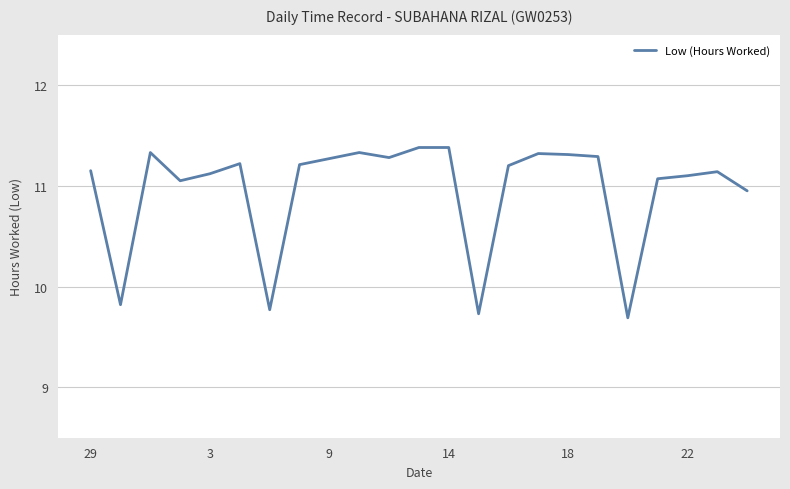

What is the difference between the maximum and minimum values?

1.7